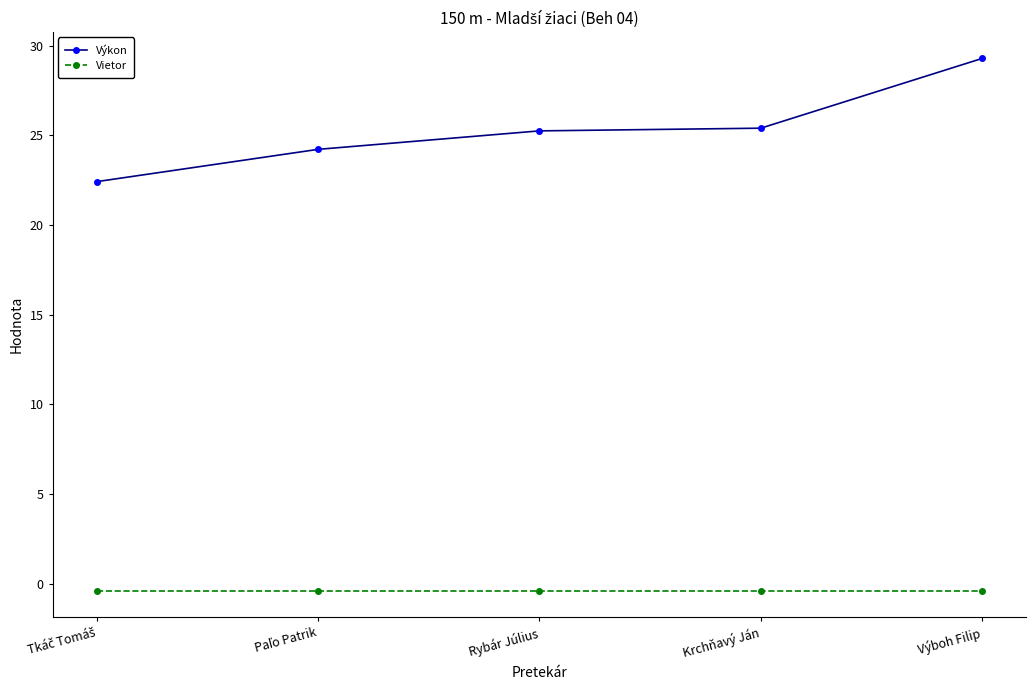

Which series has the widest spread of values?

Výkon